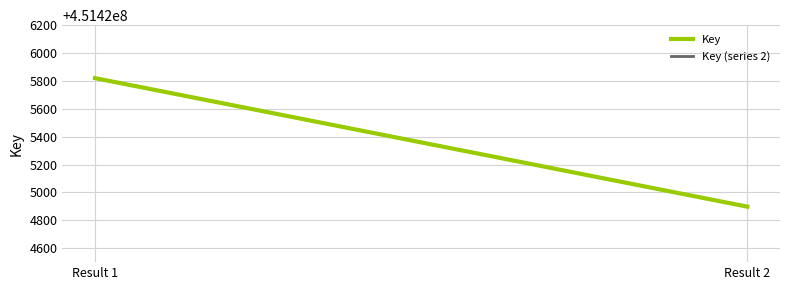

How many categories are shown in the chart?

2